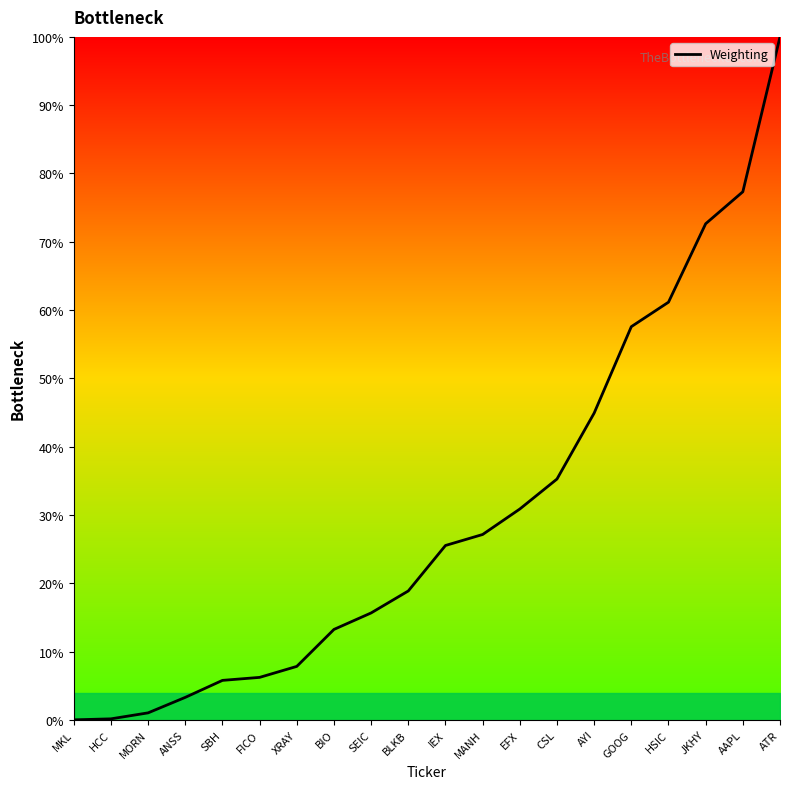

What is the ratio of the value at BIO to the value at AYI?

0.3